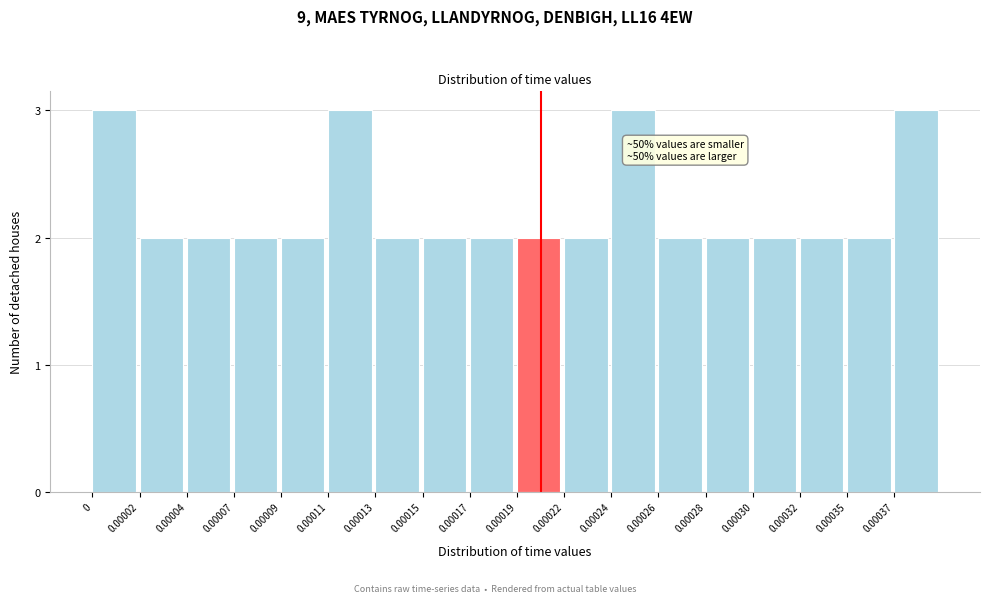

Reading right to left, extract all data points from this chart.

0.00037=3	0.00035=2	0.00032=2	0.00030=2	0.00028=2	0.00026=2	0.00024=3	0.00022=2	0.00019=2	0.00017=2	0.00015=2	0.00013=2	0.00011=3	0.00009=2	0.00007=2	0.00004=2	0.00002=2	0=3